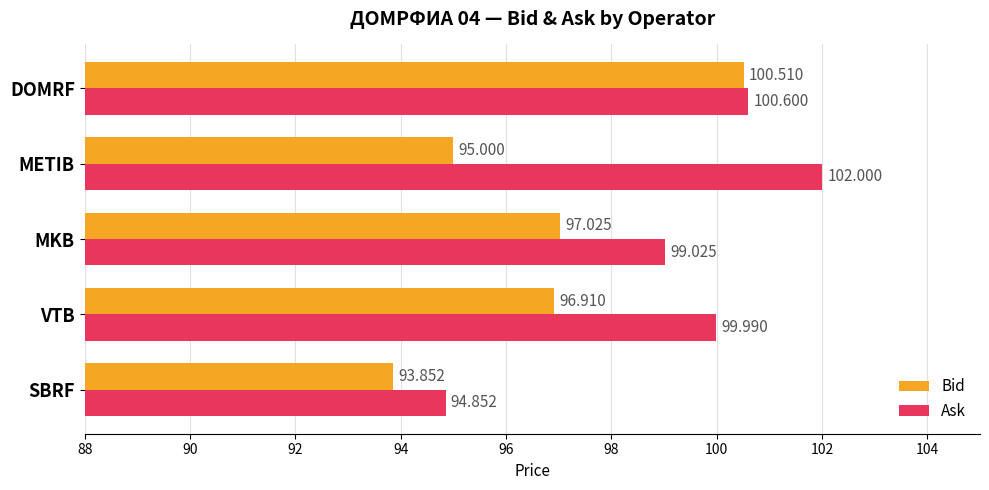

At which category is the sum across all series the highest?

DOMRF